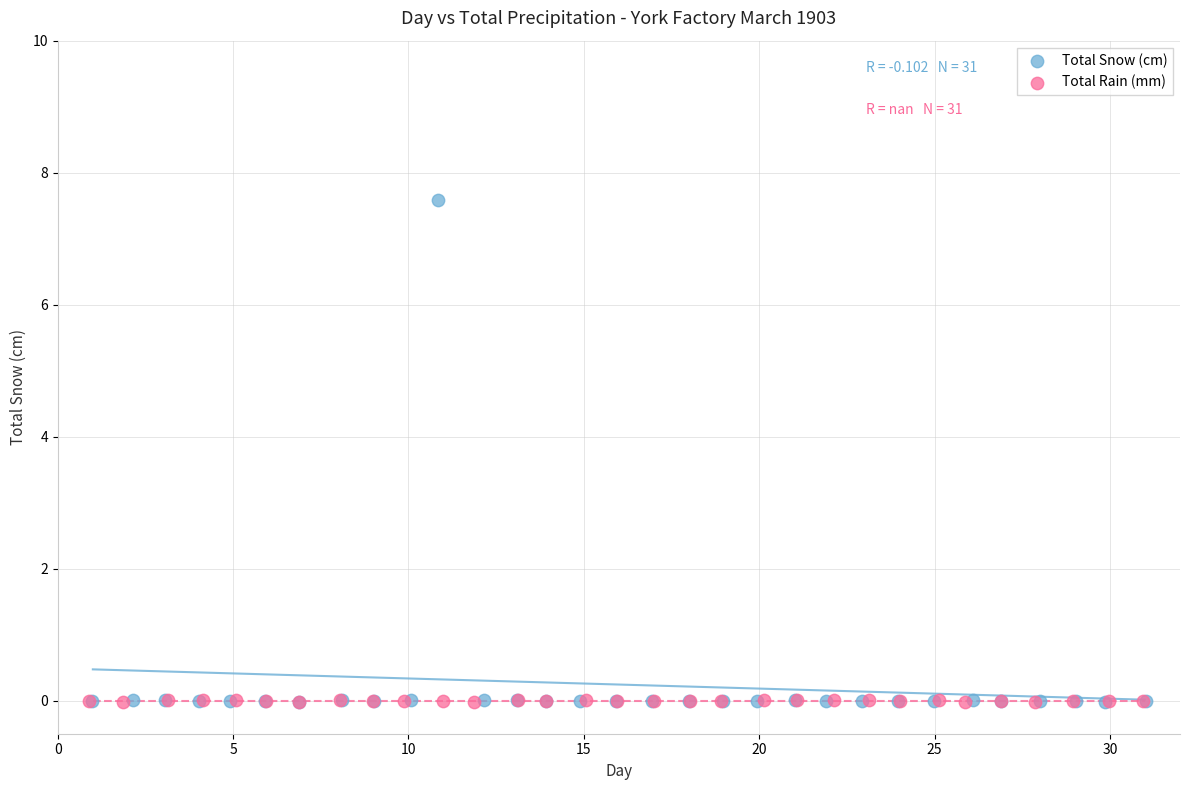

Which series has the largest Y range (max minus min)?

Total Snow (cm)